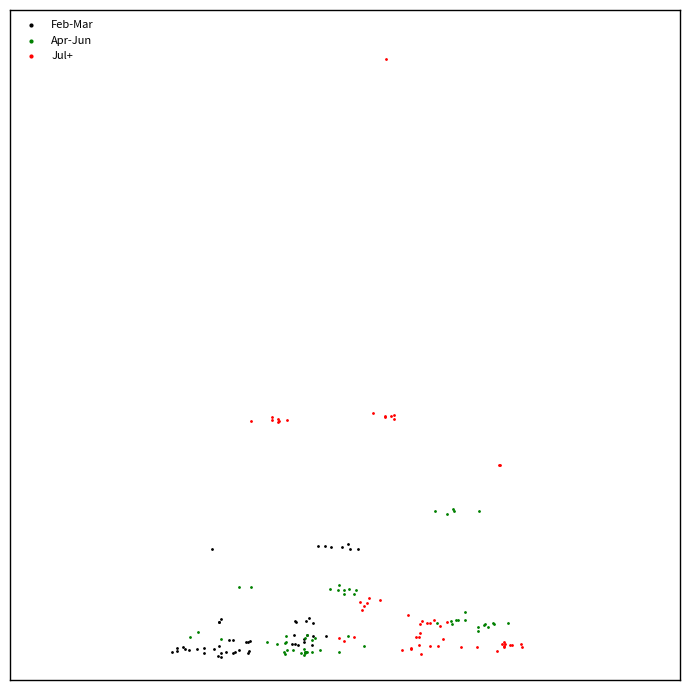

Which series has the widest spread of Y values?

Jul+